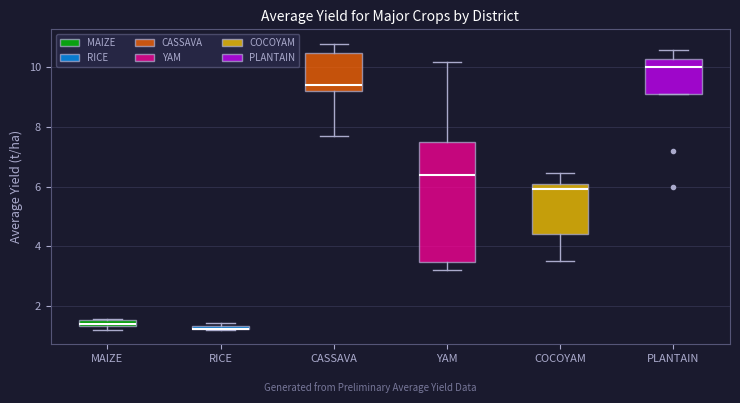

Where is the lower edge of the box for RICE on the y-axis? The values are not printed on the chart, so give them approximately, as read against the axis.

1.2